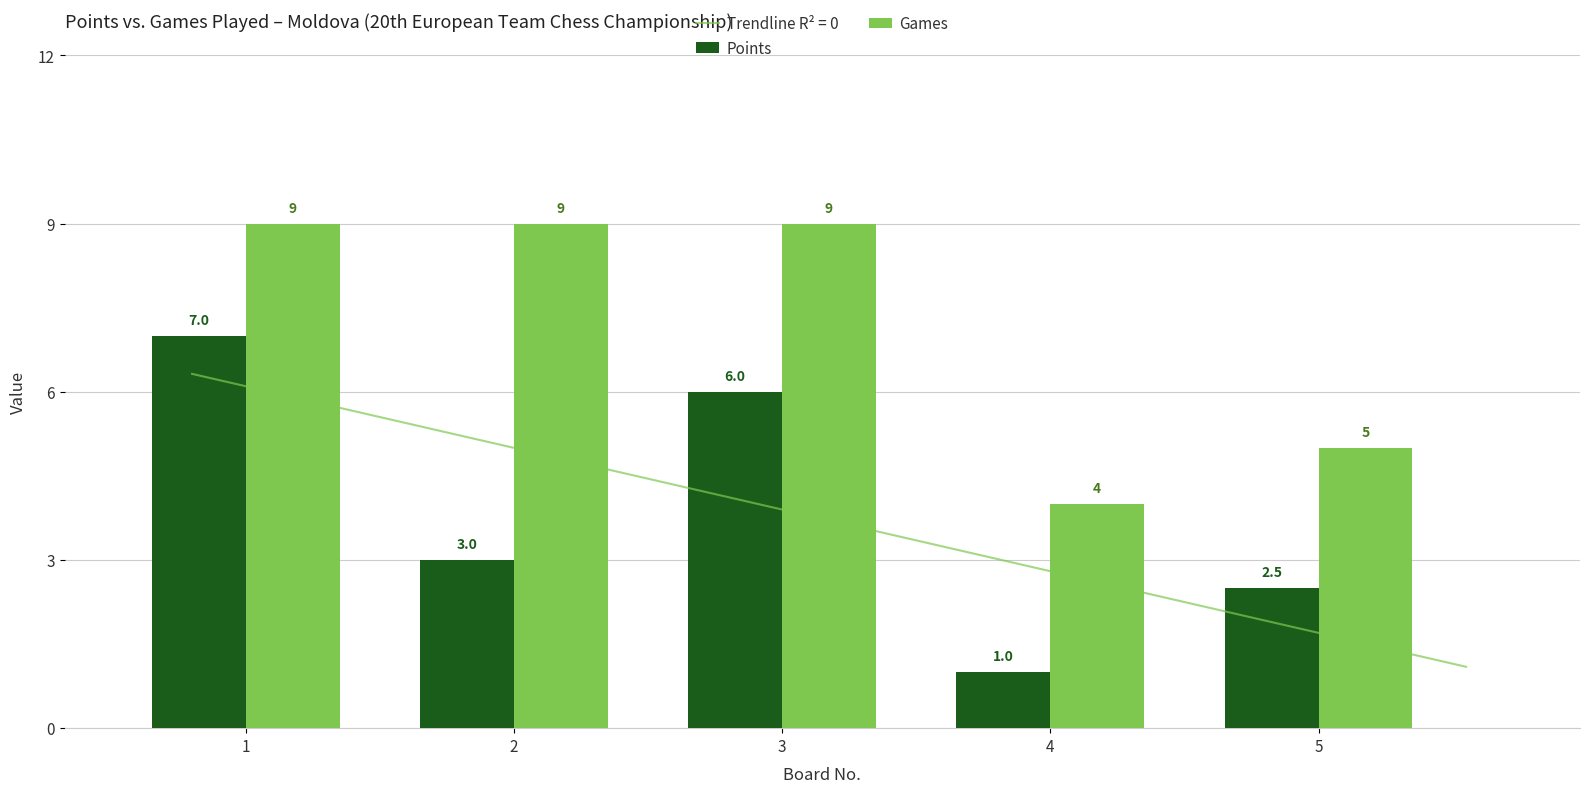

True or false: Points has a value of 2.5 at 5.

True